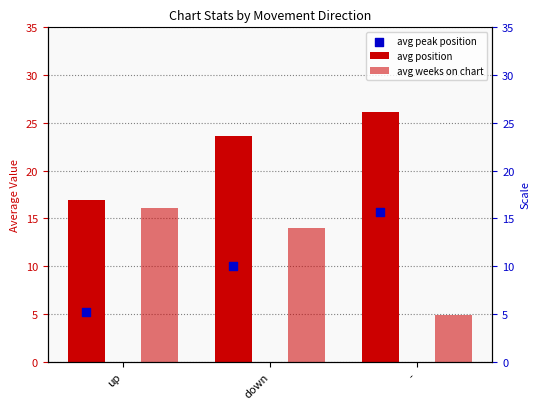

Which series reaches the minimum Y coordinate?

avg weeks on chart